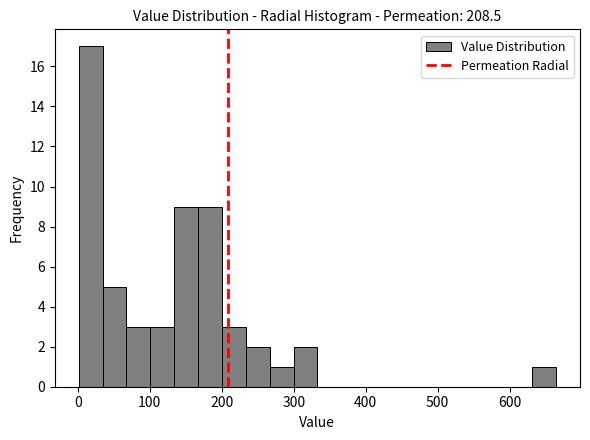

Around what value on the x-axis is the tallest bar? Give the approximate position of its centre, as read against the axis.

20